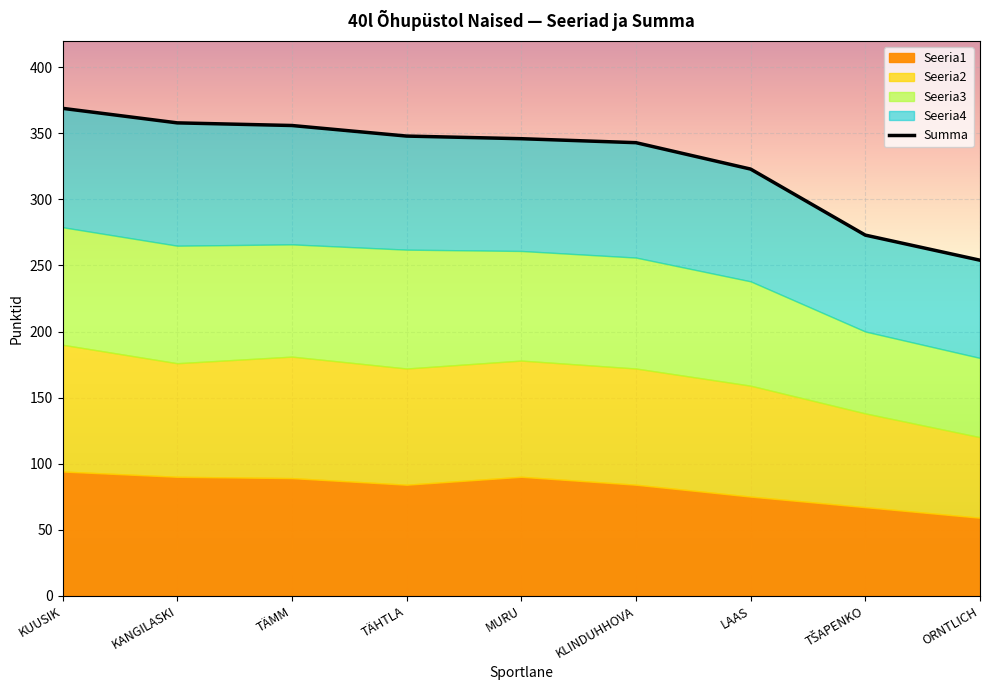

What is the difference between the Seeria3 values at ORNTLICH and KUUSIK?

29